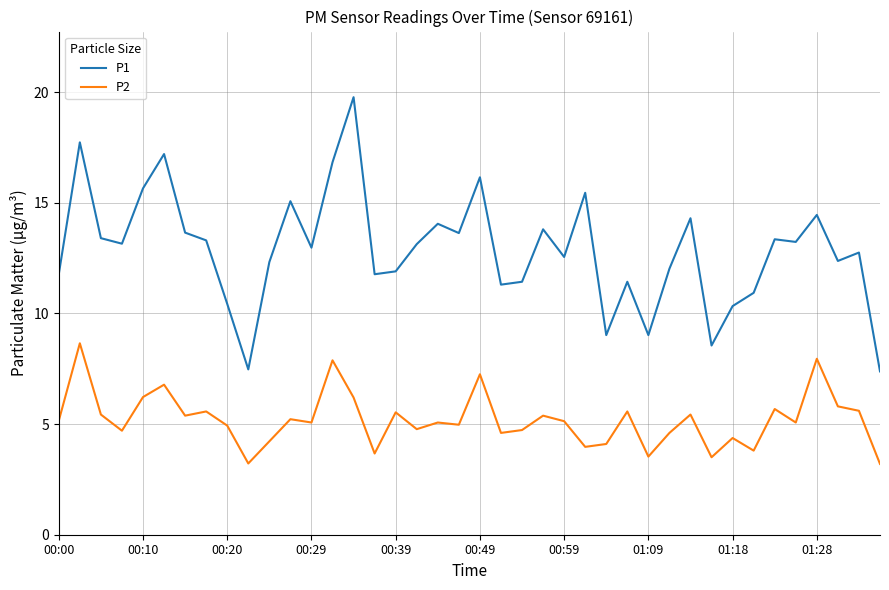

How many series are shown in this chart?

2